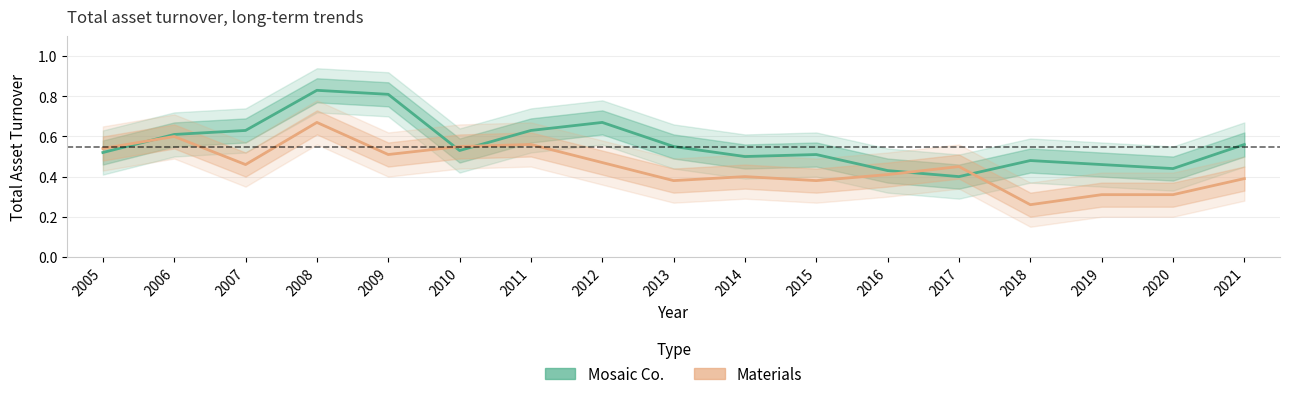

Count the Materials values in the range 0 to 1.

17